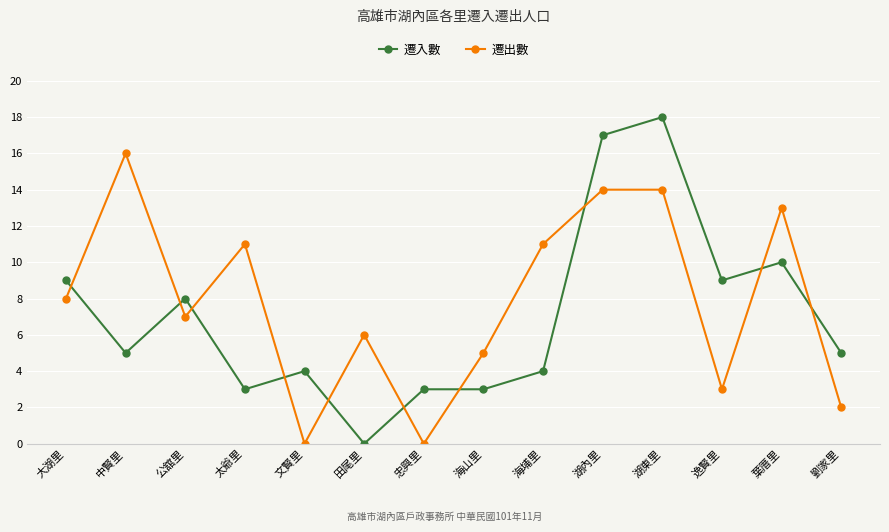

Which series has the largest total across all categories?

遷出數